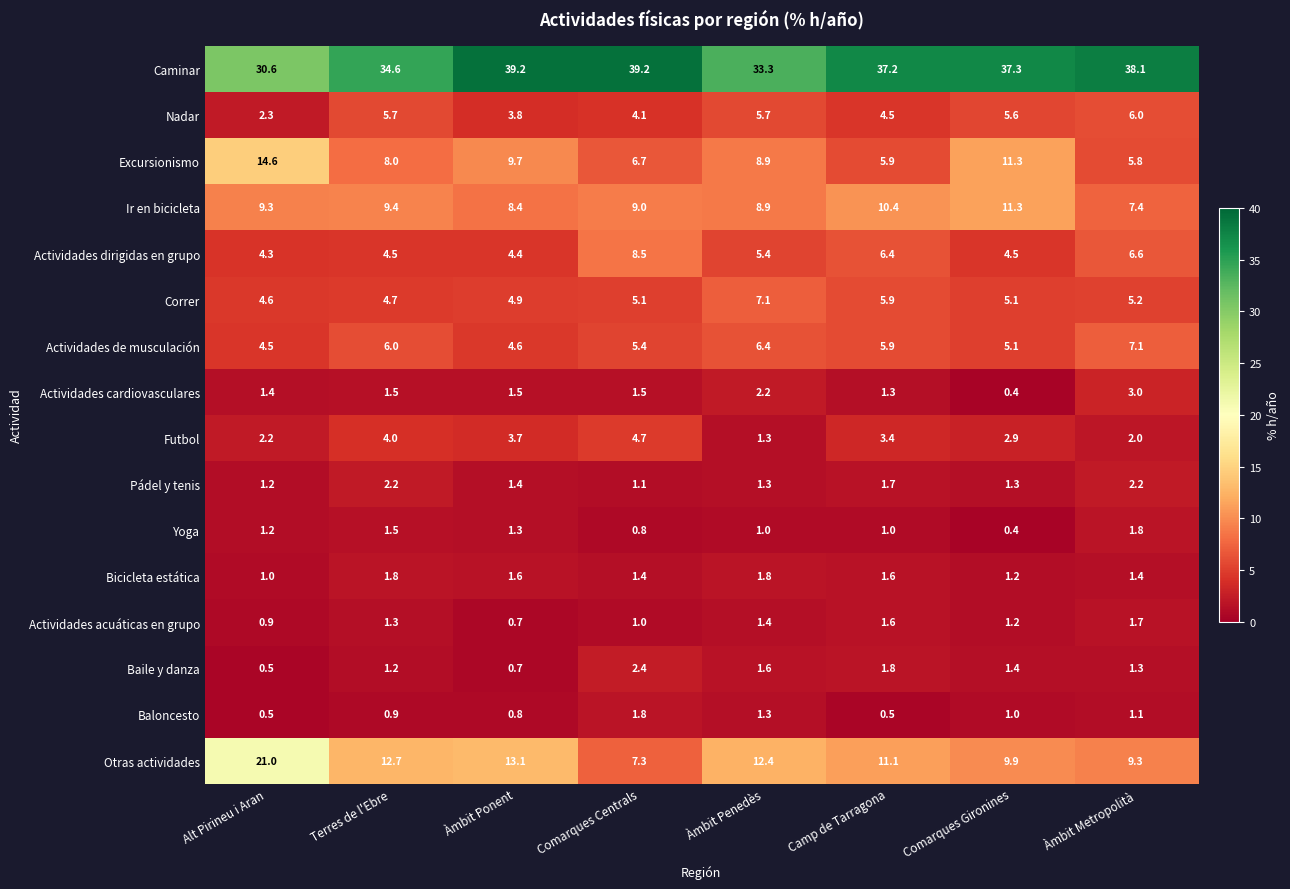

What value does the Actividades acuáticas en grupo series have at Camp de Tarragona?

1.6